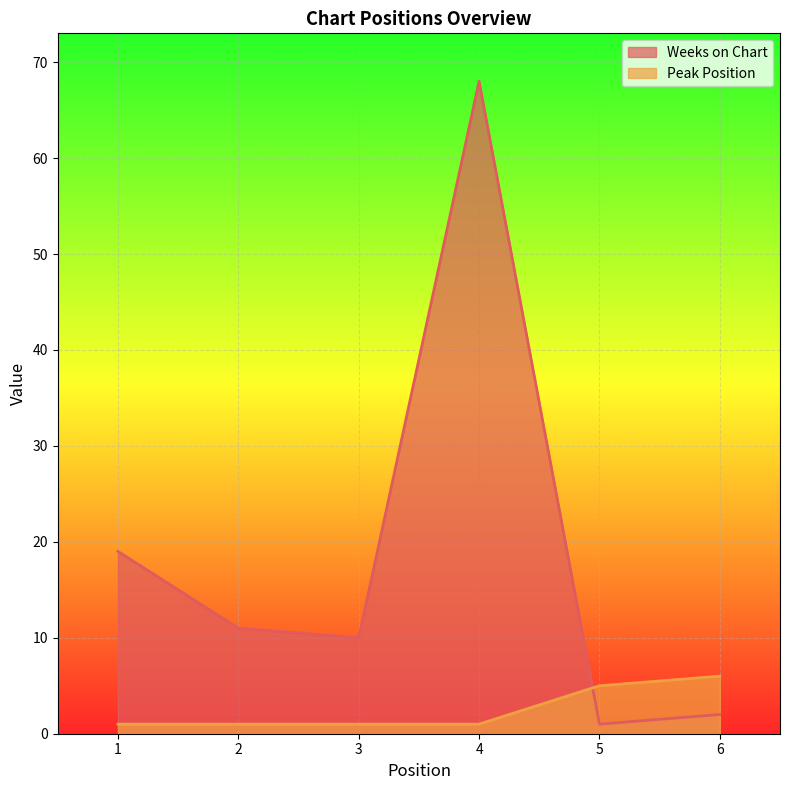

Which series has the largest total across all categories?

Weeks on Chart